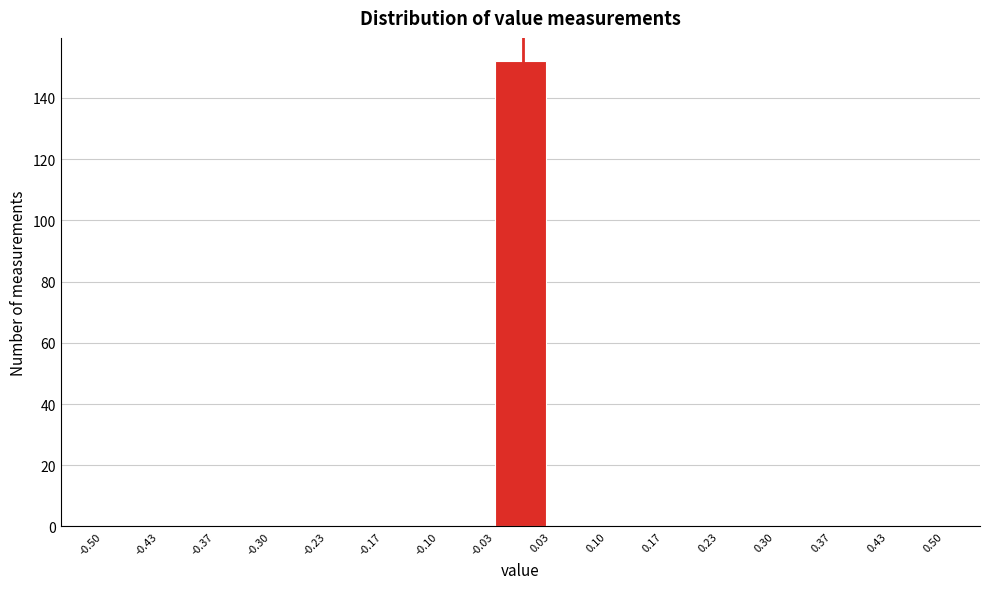

Reading left to right, transcribe this chart: for each bar, give the range it covers on the x-axis and its height. The values are not printed on the chart, so give them approximately, as read against the axis.

-0.50 to -0.43: 0
-0.43 to -0.37: 0
-0.37 to -0.30: 0
-0.30 to -0.23: 0
-0.23 to -0.17: 0
-0.17 to -0.10: 0
-0.10 to -0.03: 0
-0.03 to 0.03: 152
0.03 to 0.10: 0
0.10 to 0.17: 0
0.17 to 0.23: 0
0.23 to 0.30: 0
0.30 to 0.37: 0
0.37 to 0.43: 0
0.43 to 0.50: 0